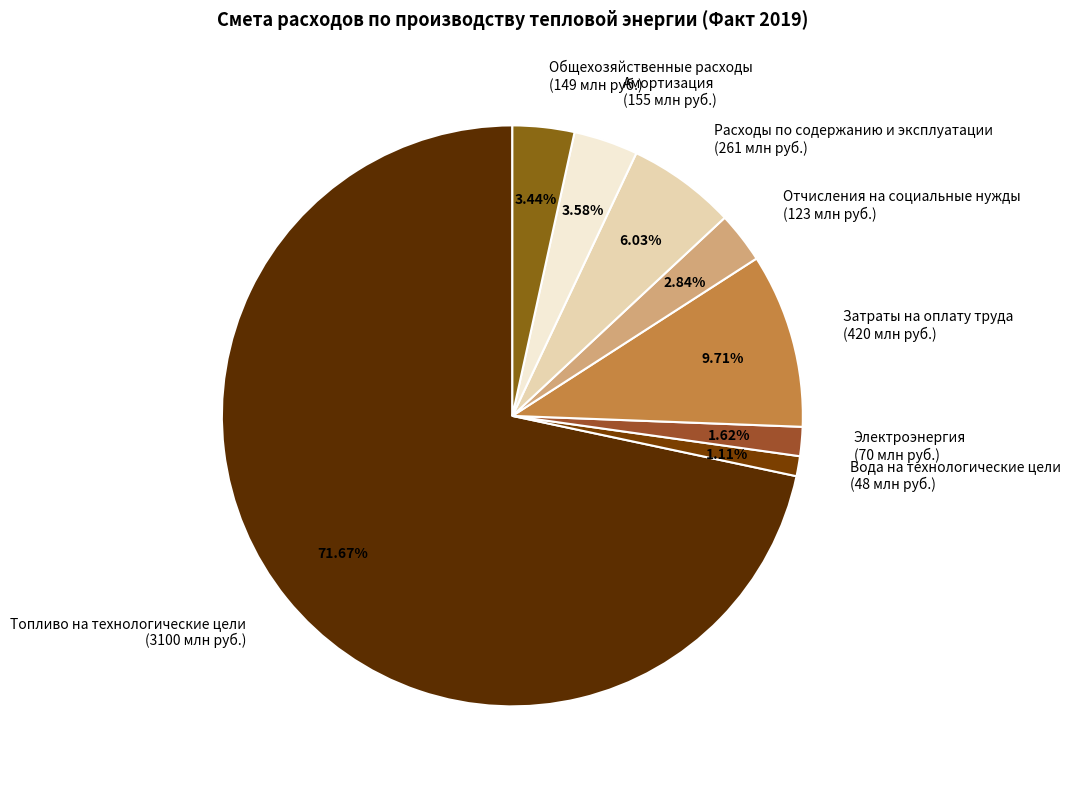

Count the number of slices in the pie.

8